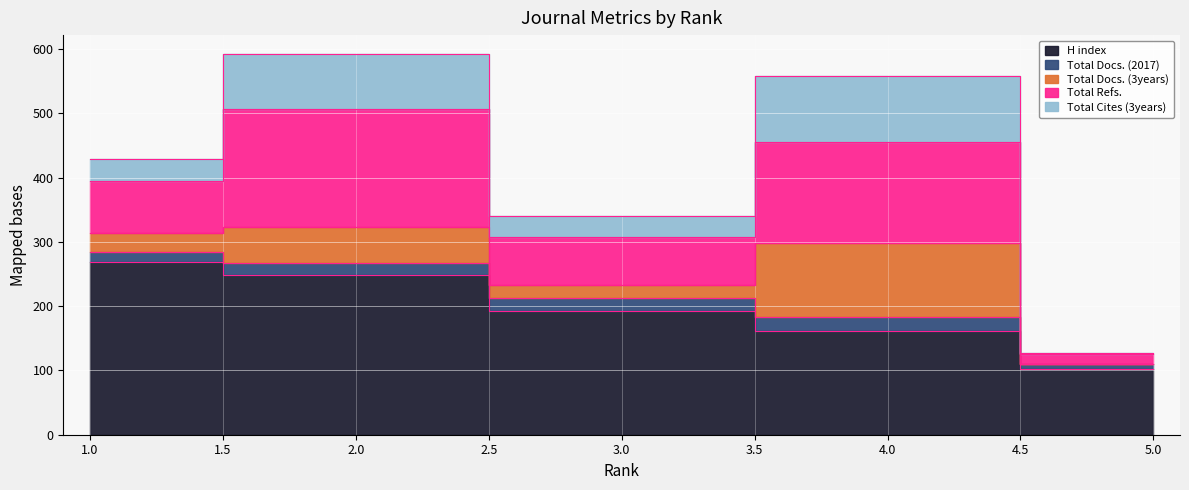

Which series has the largest total across all categories?

H index